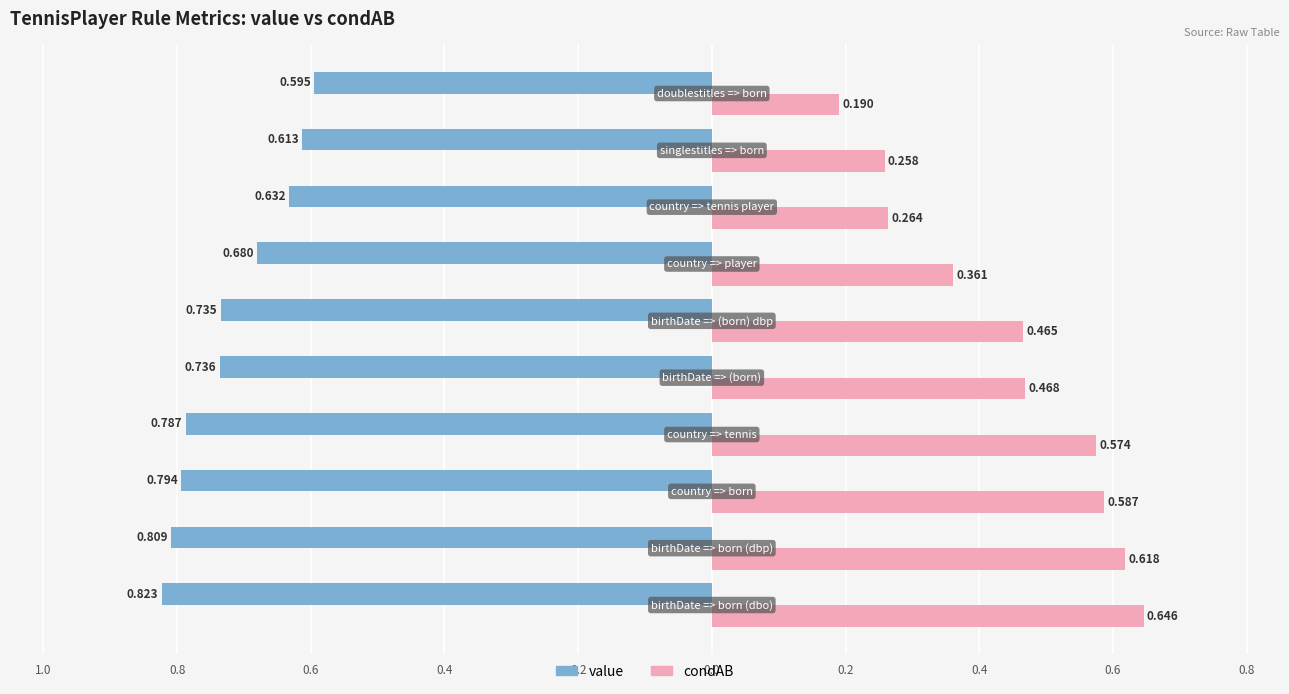

How many condAB values are between 0 and 1?

10